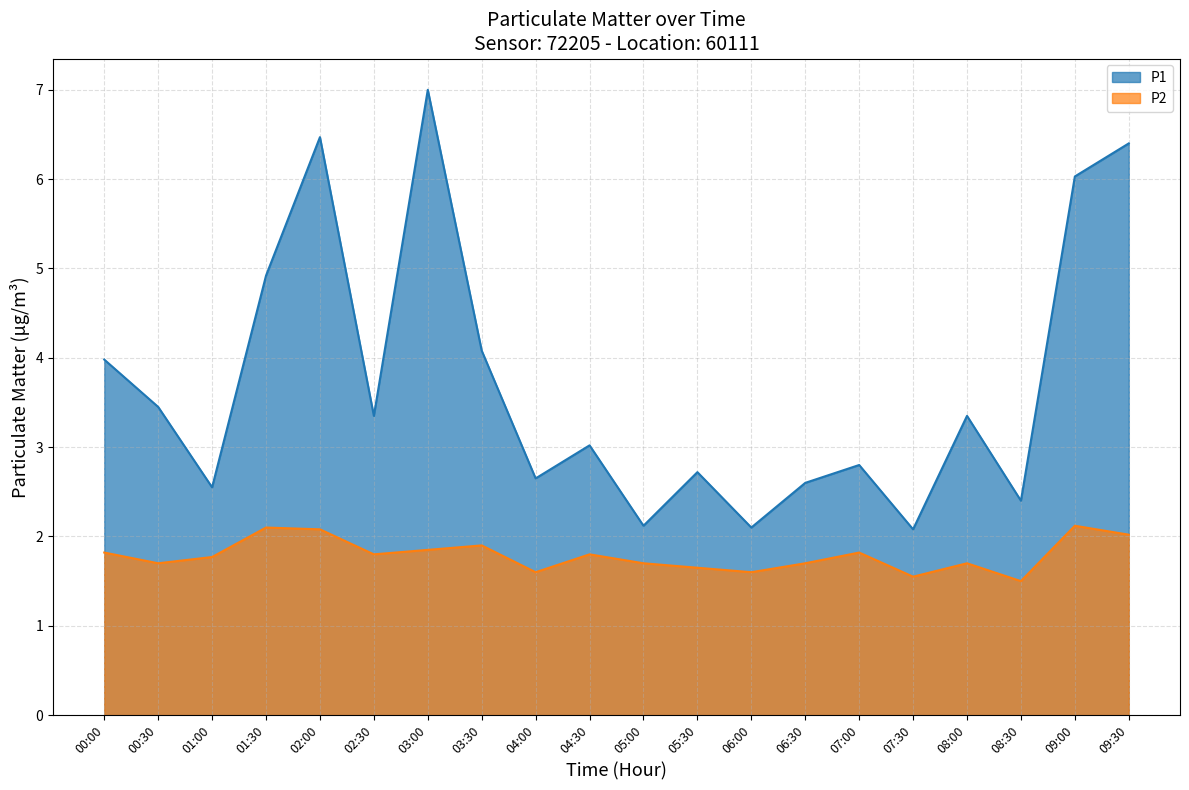

What is the difference between the P2 values at 07:00 and 01:30?

0.3